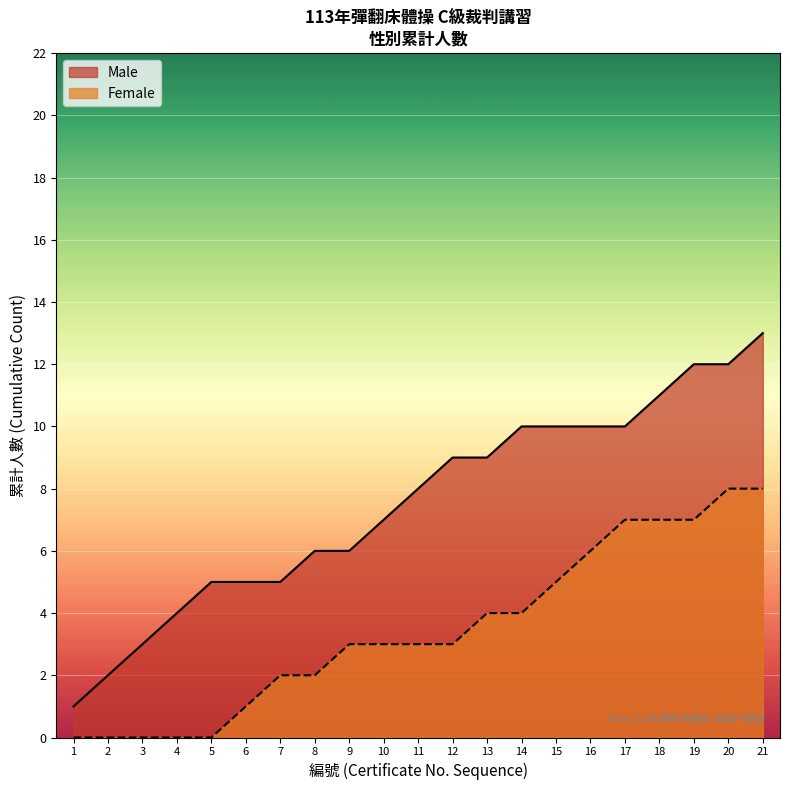

True or false: Female (line) has more than 1 points higher than both neighbors.

False